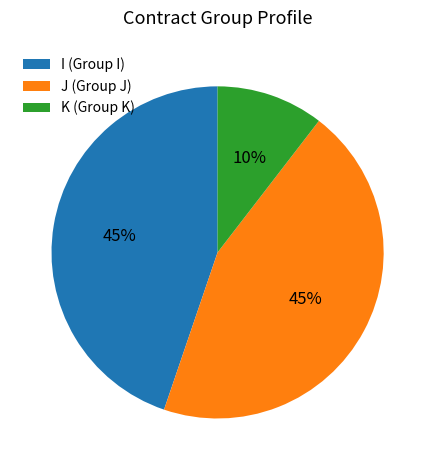

What is the ratio of the value at K to the value at I?

0.2